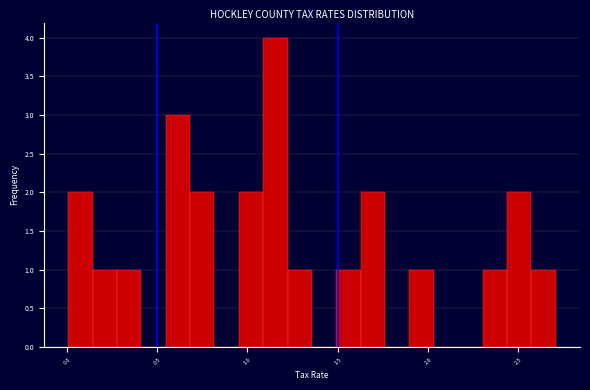

Around what value on the x-axis is the tallest bar? Give the approximate position of its centre, as read against the axis.

1.15